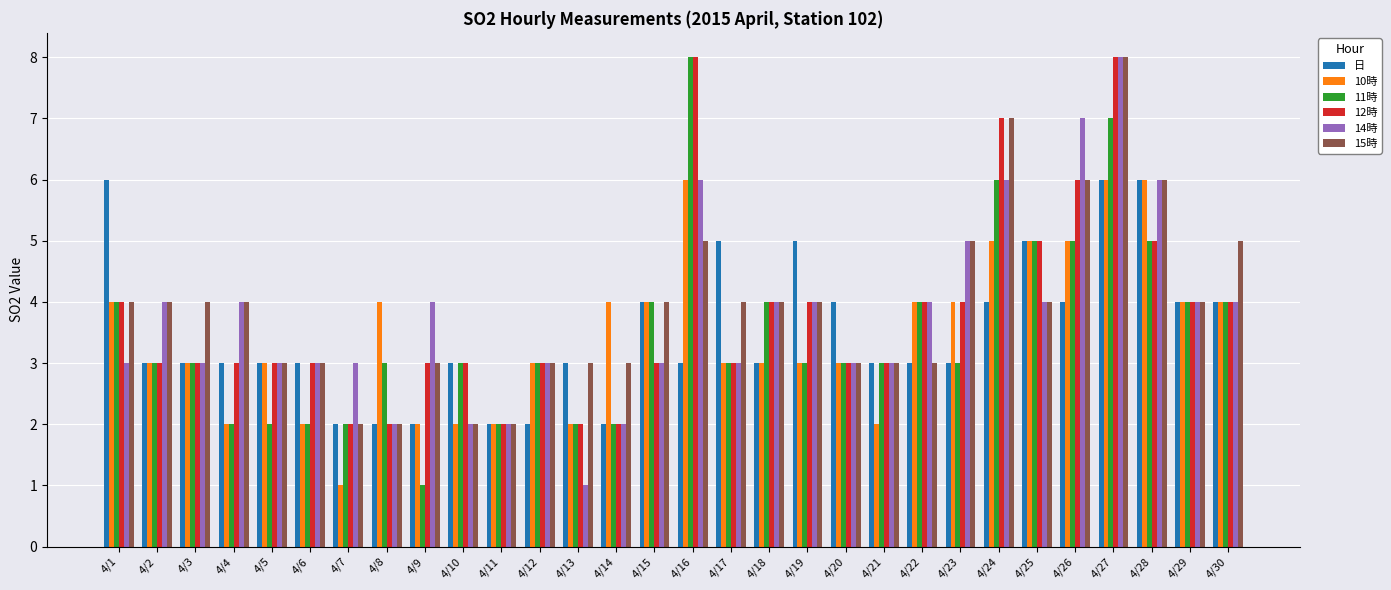

Reading left to right, what are all the values shown in this chart?

日: 6	3	3	3	3	3	2	2	2	3	2	2	3	2	4	3	5	3	5	4	3	3	3	4	5	4	6	6	4	4
10時: 4	3	3	2	3	2	1	4	2	2	2	3	2	4	4	6	3	3	3	3	2	4	4	5	5	5	6	6	4	4
11時: 4	3	3	2	2	2	2	3	1	3	2	3	2	2	4	8	3	4	3	3	3	4	3	6	5	5	7	5	4	4
12時: 4	3	3	3	3	3	2	2	3	3	2	3	2	2	3	8	3	4	4	3	3	4	4	7	5	6	8	5	4	4
14時: 3	4	3	4	3	3	3	2	4	2	2	3	1	2	3	6	3	4	4	3	3	4	5	6	4	7	8	6	4	4
15時: 4	4	4	4	3	3	2	2	3	2	2	3	3	3	4	5	4	4	4	3	3	3	5	7	4	6	8	6	4	5